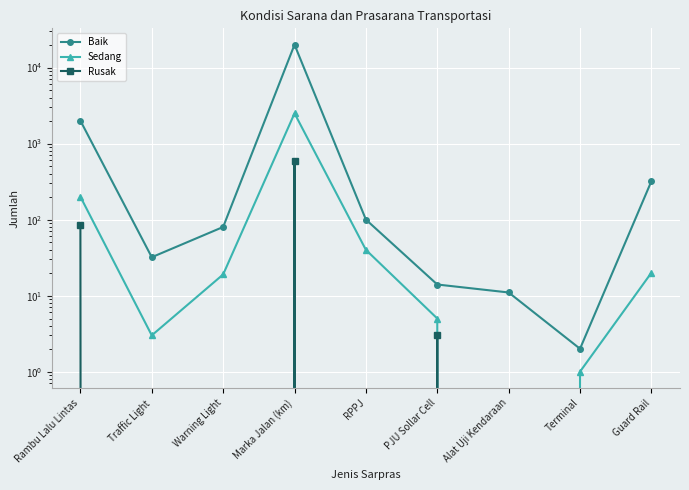

At which category does Sedang reach its first local valley?

Traffic Light